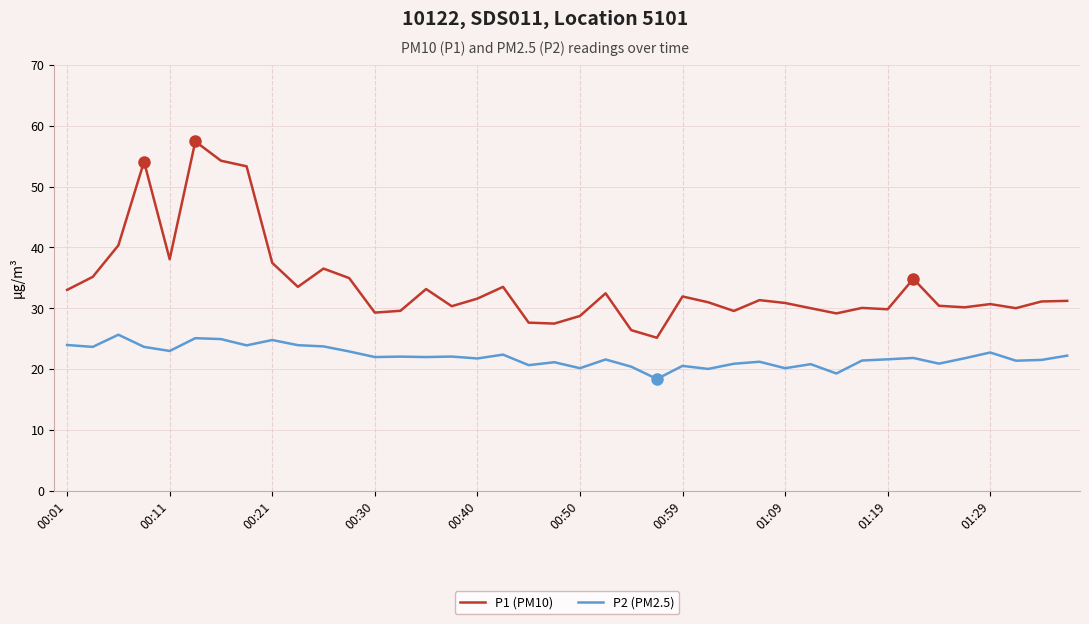

True or false: P2 (PM2.5) has more than 1 points higher than both neighbors.

True